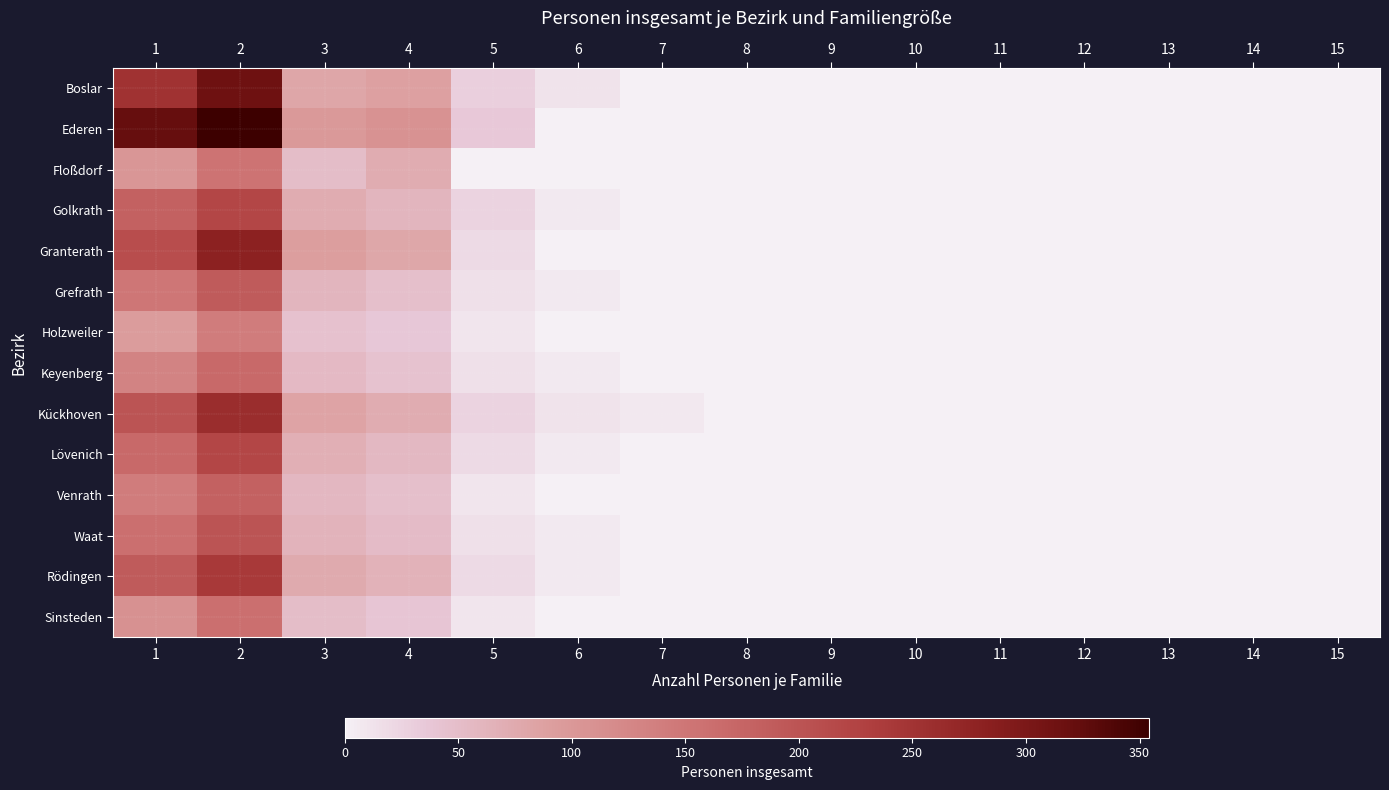

Rank the series at 10 from lowest to highest value.

Boslar, Ederen, Floßdorf, Golkrath, Granterath, Grefrath, Holzweiler, Keyenberg, Kückhoven, Lövenich, Venrath, Waat, Rödingen, Sinsteden